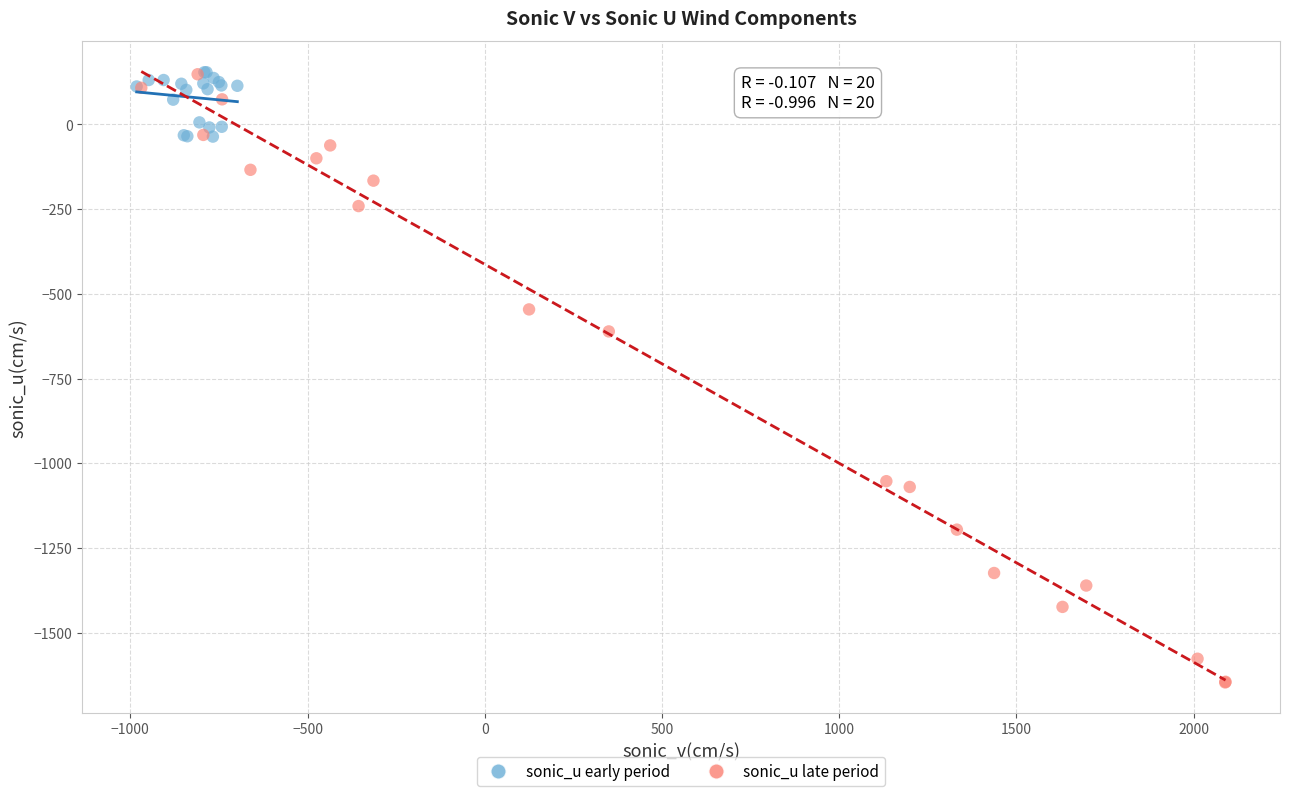

Which series reaches the minimum Y coordinate?

sonic_u late period